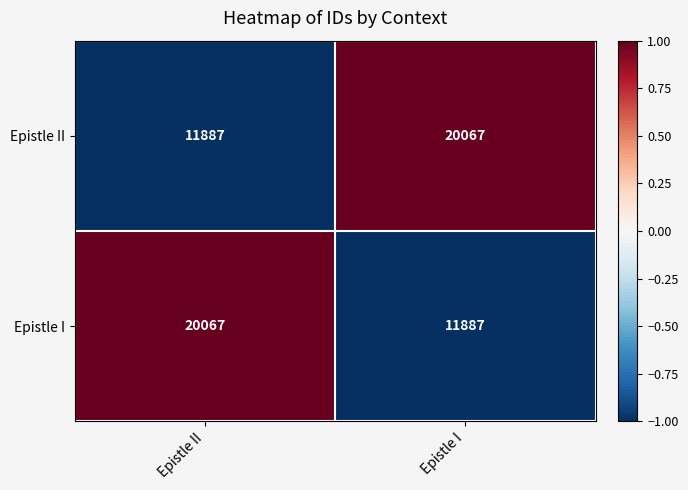

How many values in the Epistle I series are below 20067?

1